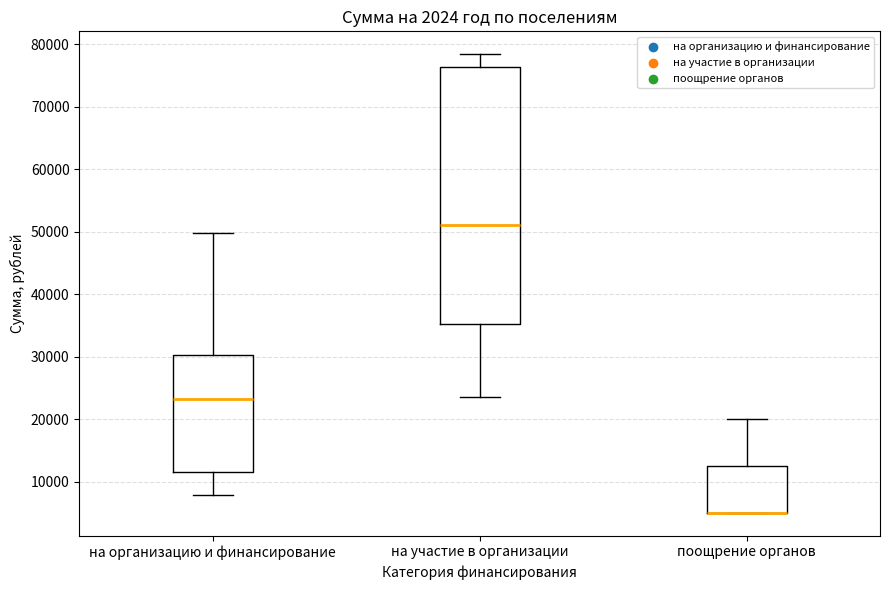

Which box is the tallest, from its lower edge to its upper edge?

на участие в организации